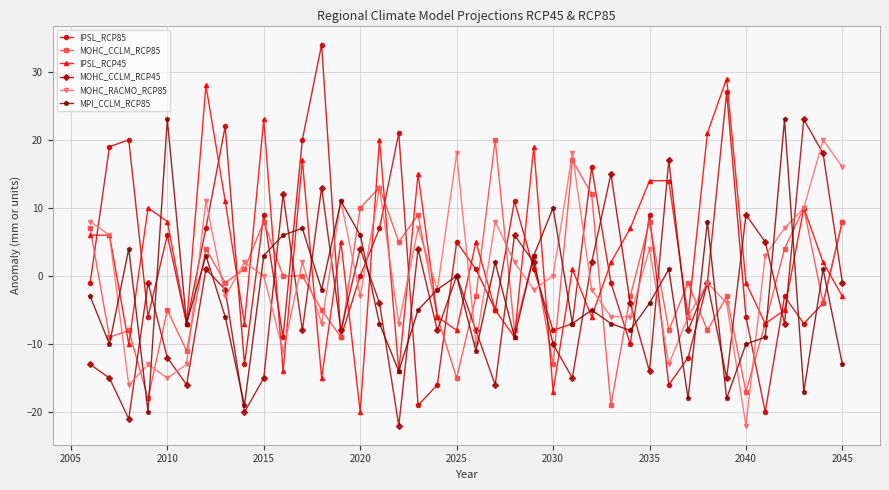

What is the value of the MPI_CCLM_RCP85 point at the 36th from the left?

-9